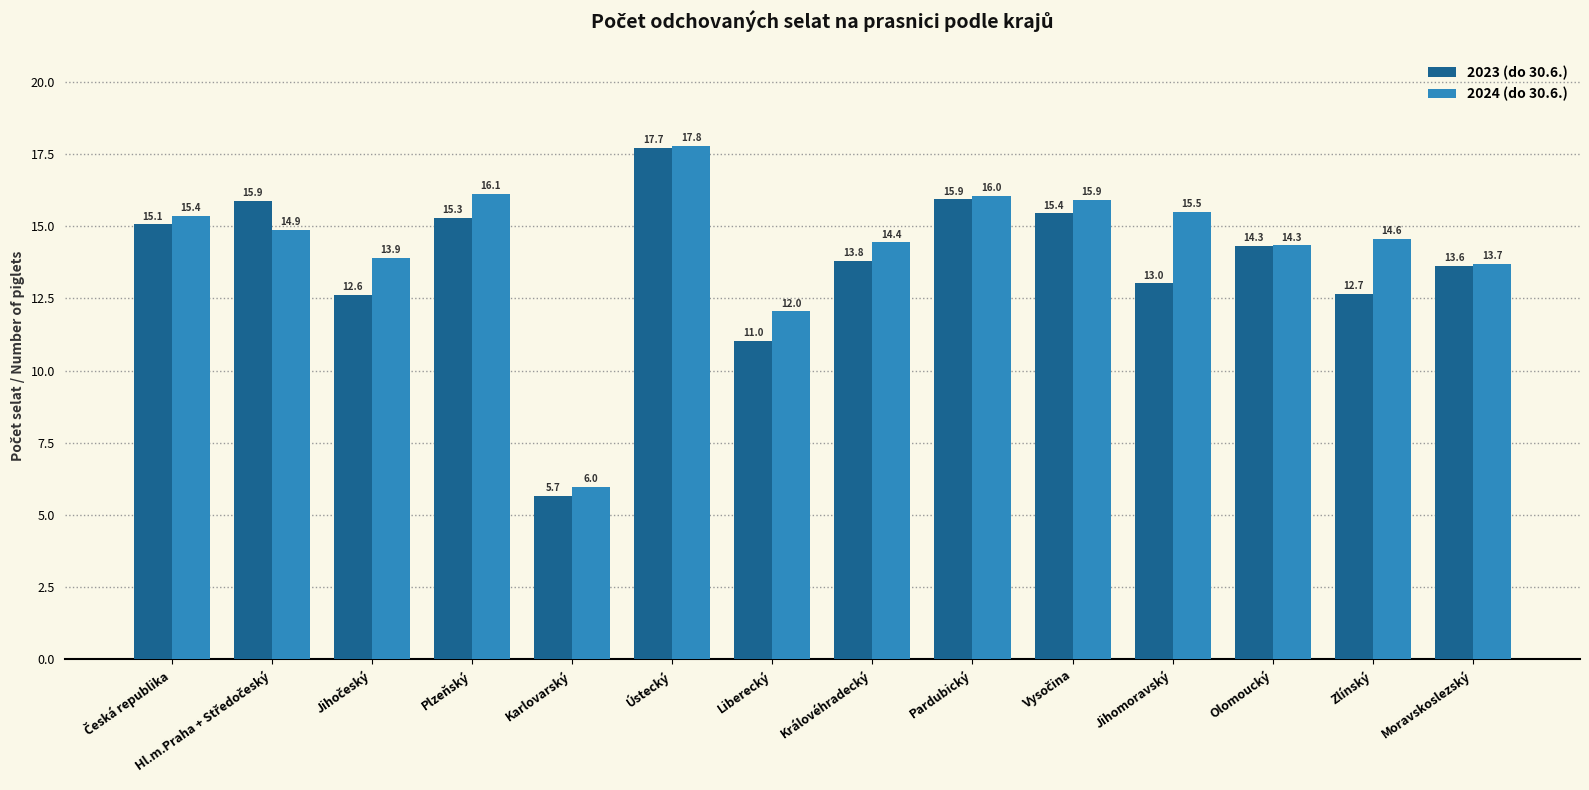

Between Olomoucký and Moravskoslezský, which series saw the biggest shift?

2023 (do 30.6.)